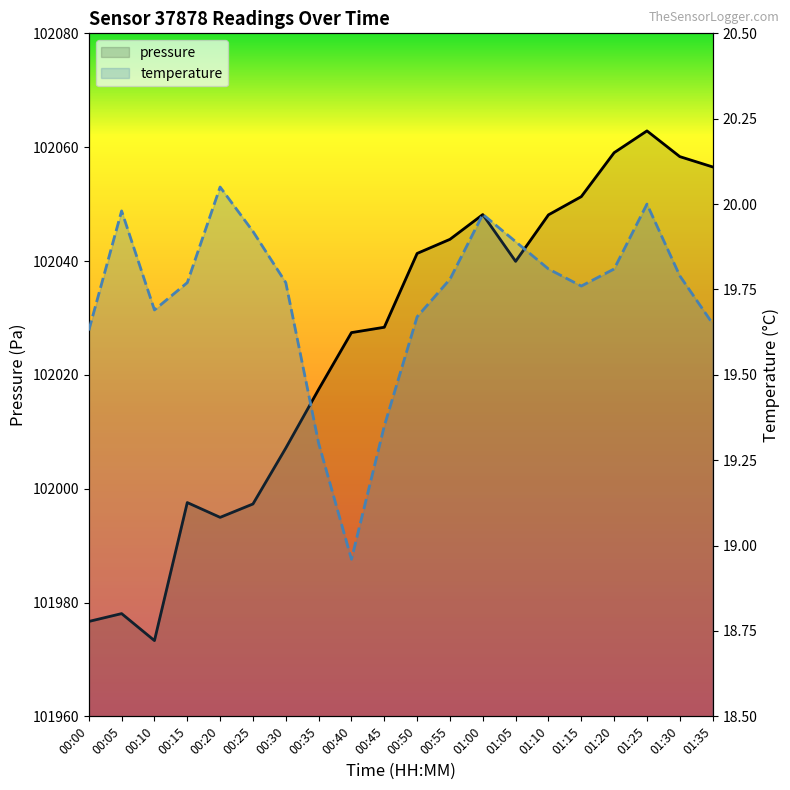

What is the label of the 13th point from the left?

01:00